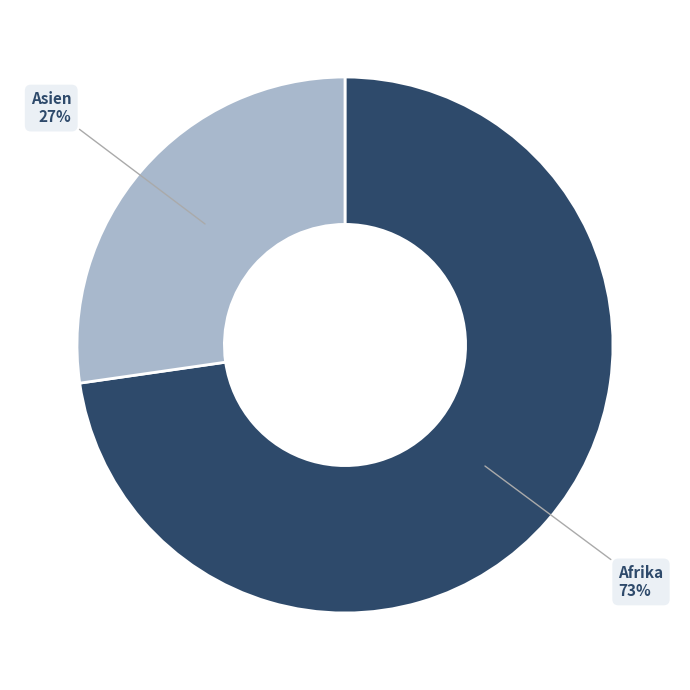

Is there a majority slice in this chart?

Yes